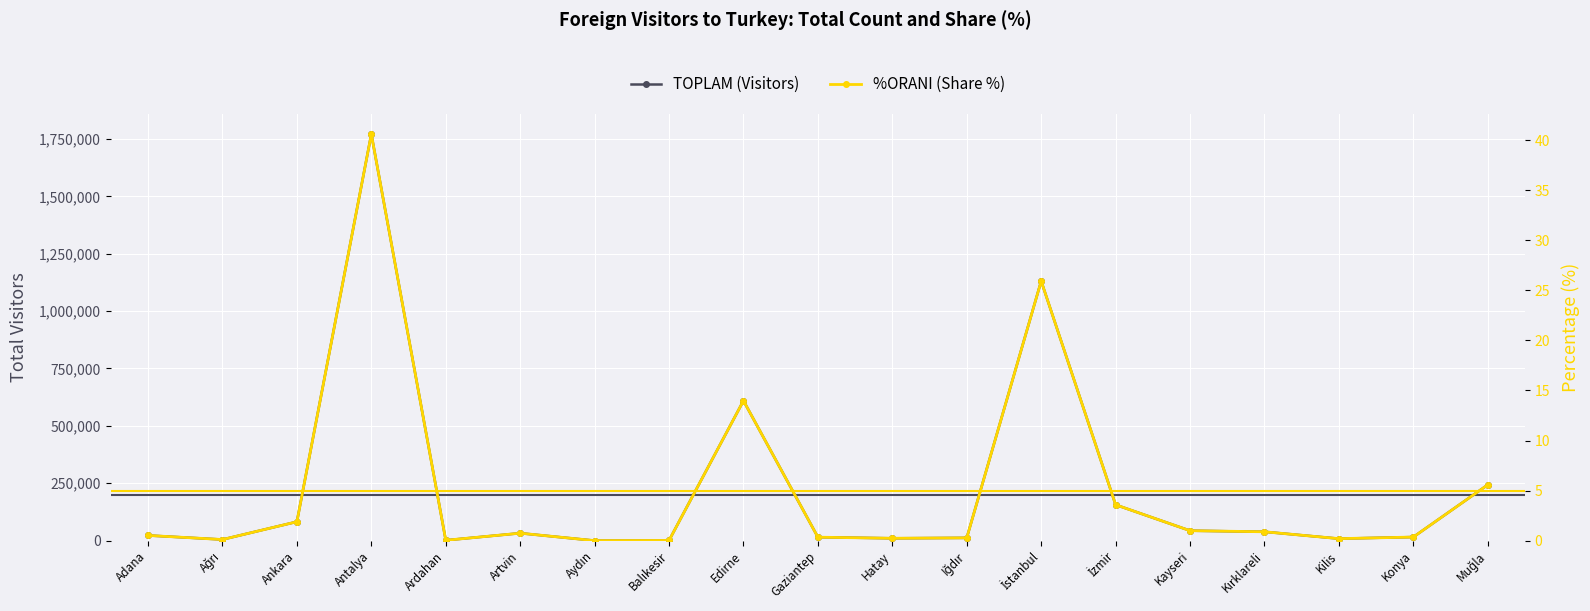

Which series changed the most between Gaziantep and İstanbul?

TOPLAM (Visitors)